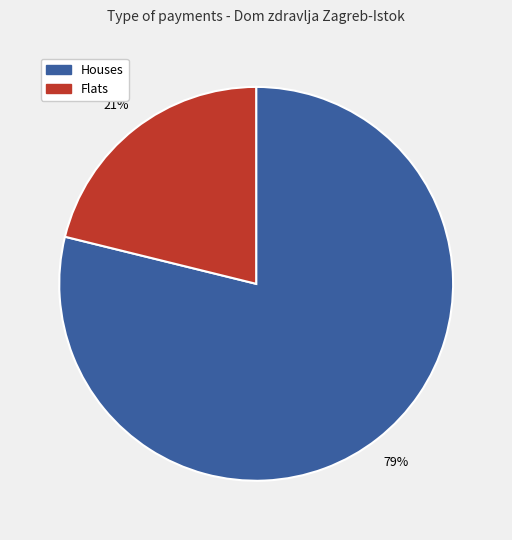

Is there a majority slice in this chart?

Yes